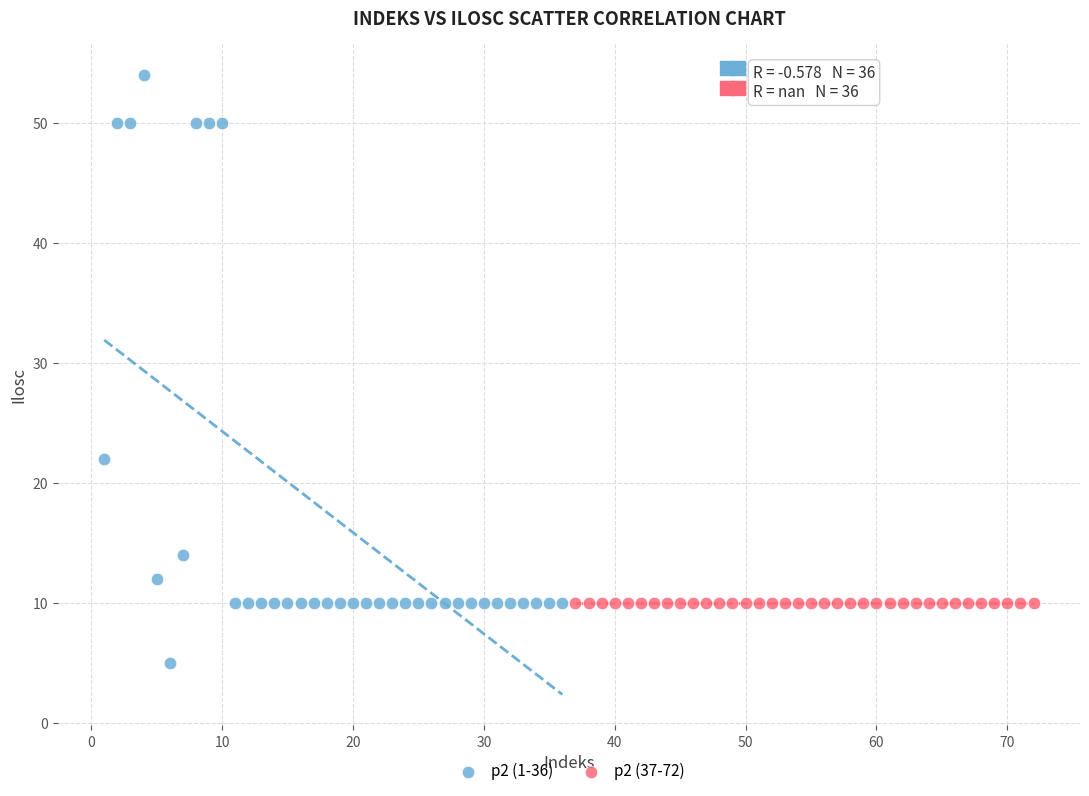

Which series reaches the minimum Y coordinate?

p2 (1-36)